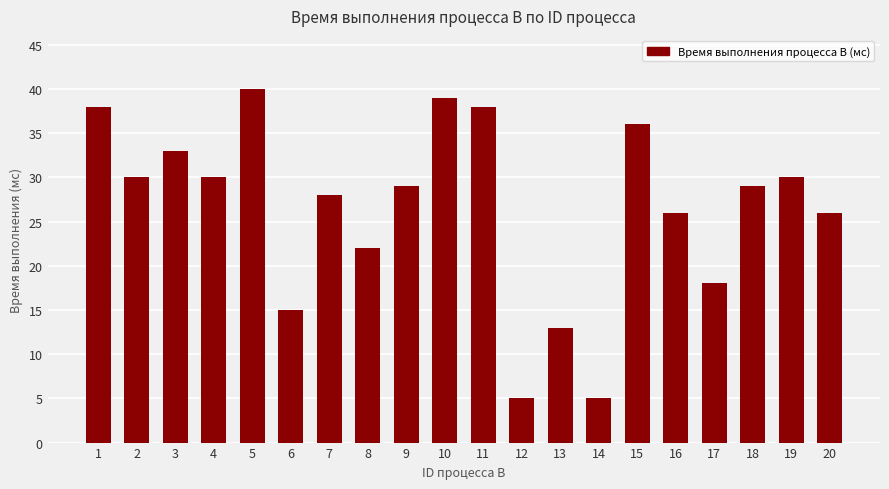

What is the change in value from 4 to 15?

+6